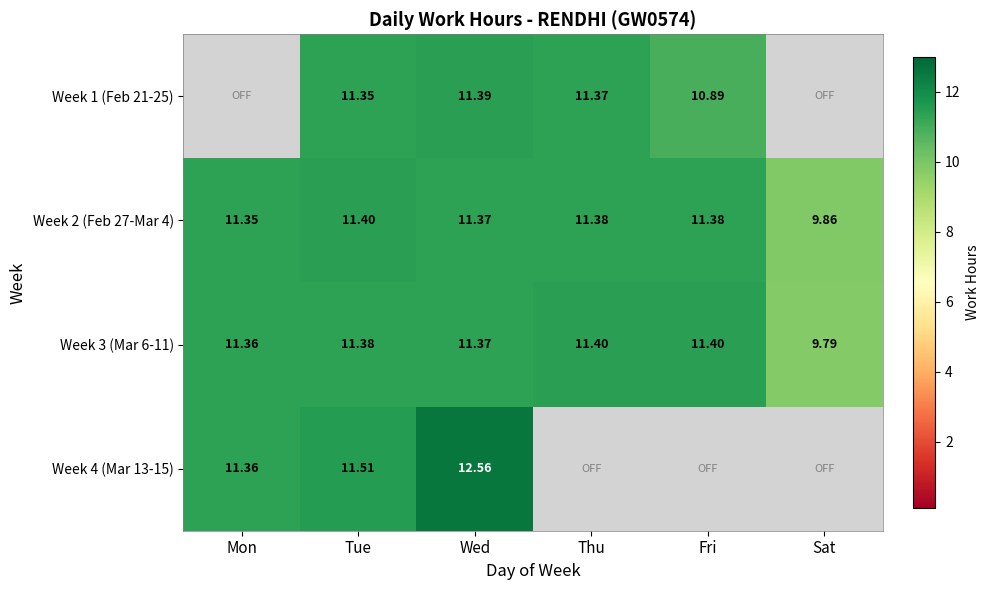

Which category has the lowest value in the Week 3 (Mar 6-11) series?

Sat